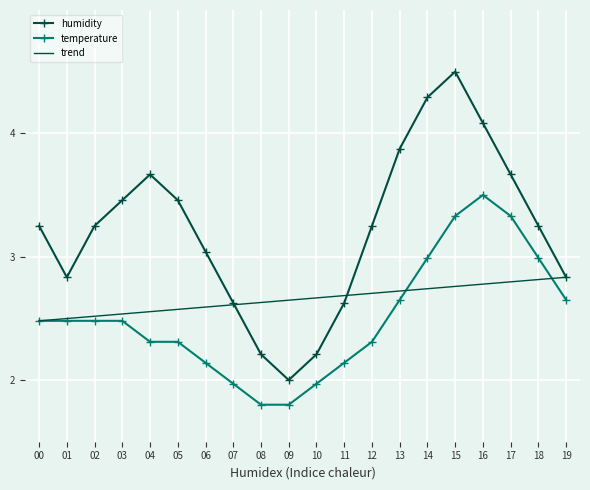

What is the value of the humidity point at the 4th from the left?

3.5